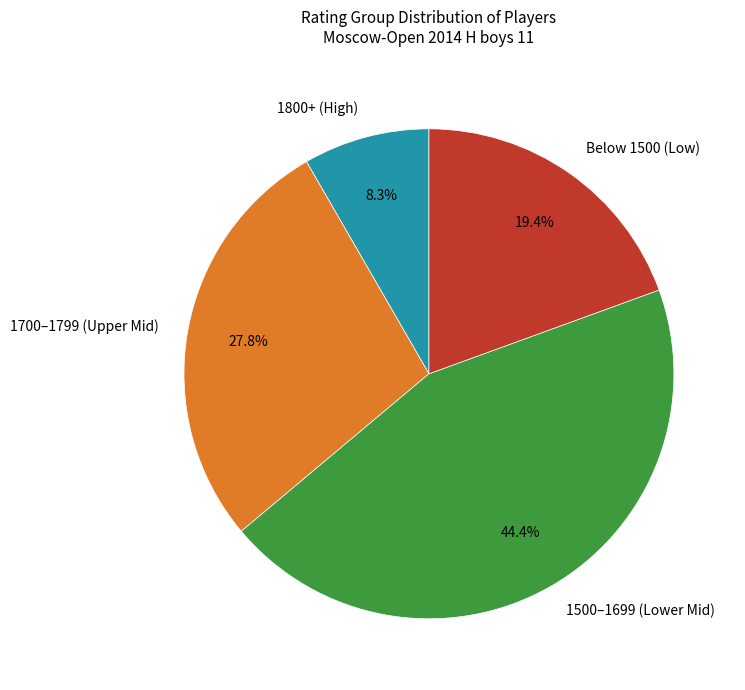

Approximately how many times larger is the value at Below 1500 (Low) compared to 1700–1799 (Upper Mid)?

0.7